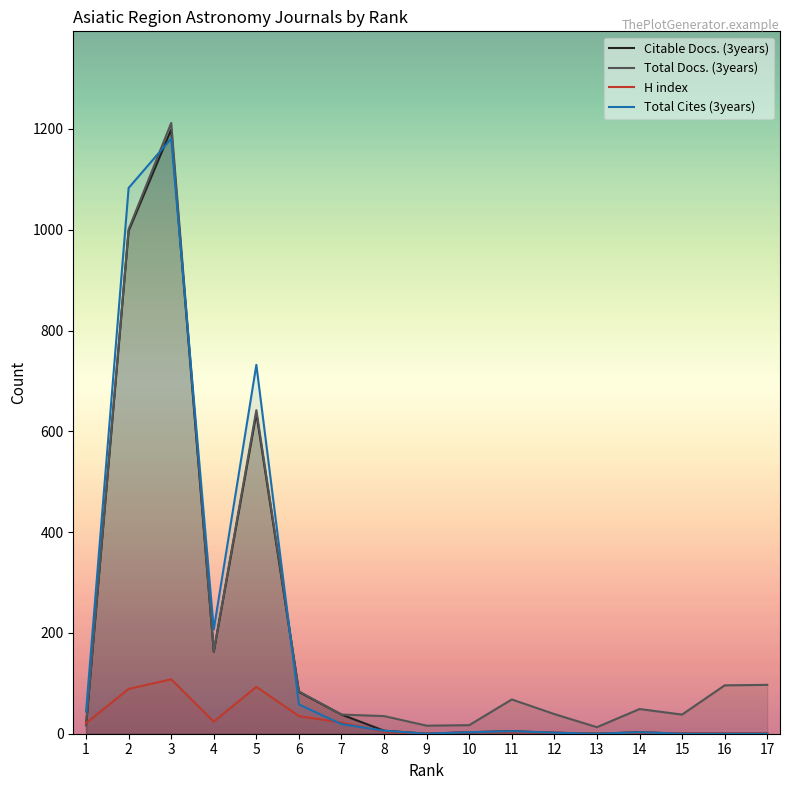

What is the difference between the Total Docs. (3years) values at 5 and 9?

626